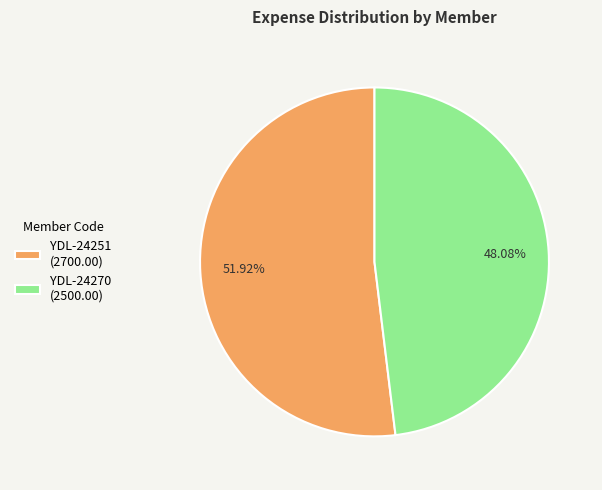

What is the ratio of the value at YDL-24270 to the value at YDL-24251?

0.9